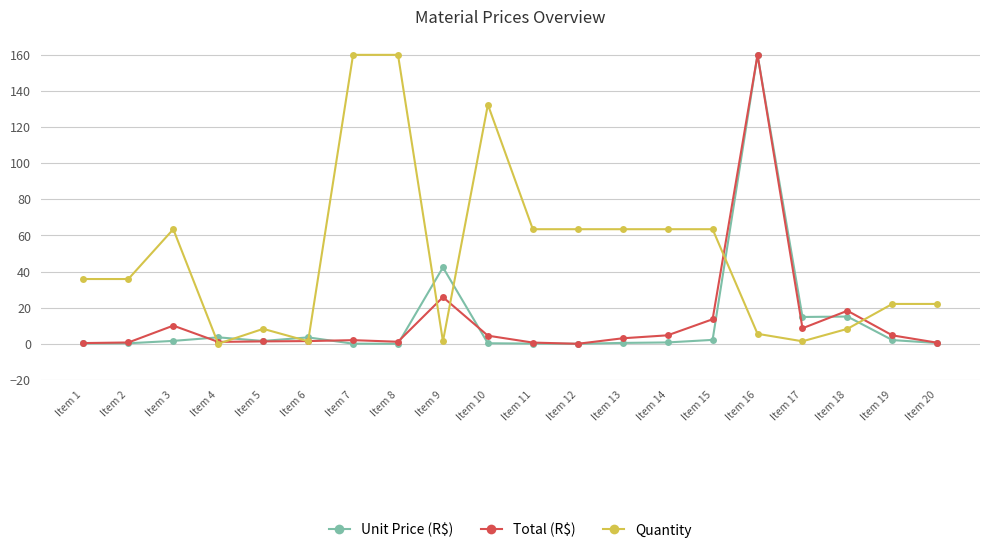

The value of Unit Price (R$) at Item 15 is 2.2. True or false?

True